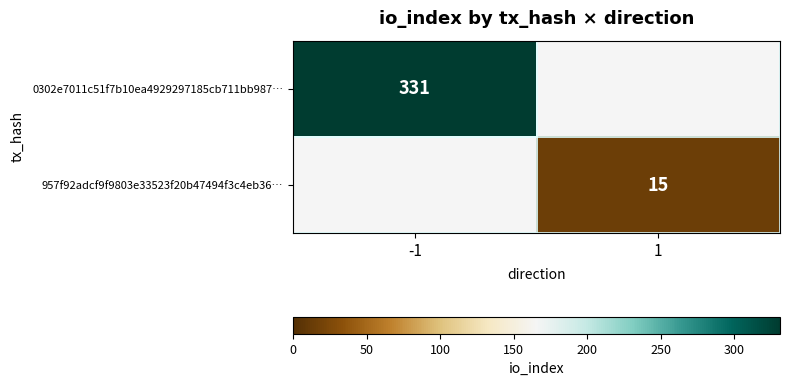

Is it true that 957f92adcf9f9803e33523f20b47494f3c4eb36… equals 15 at 1?

True